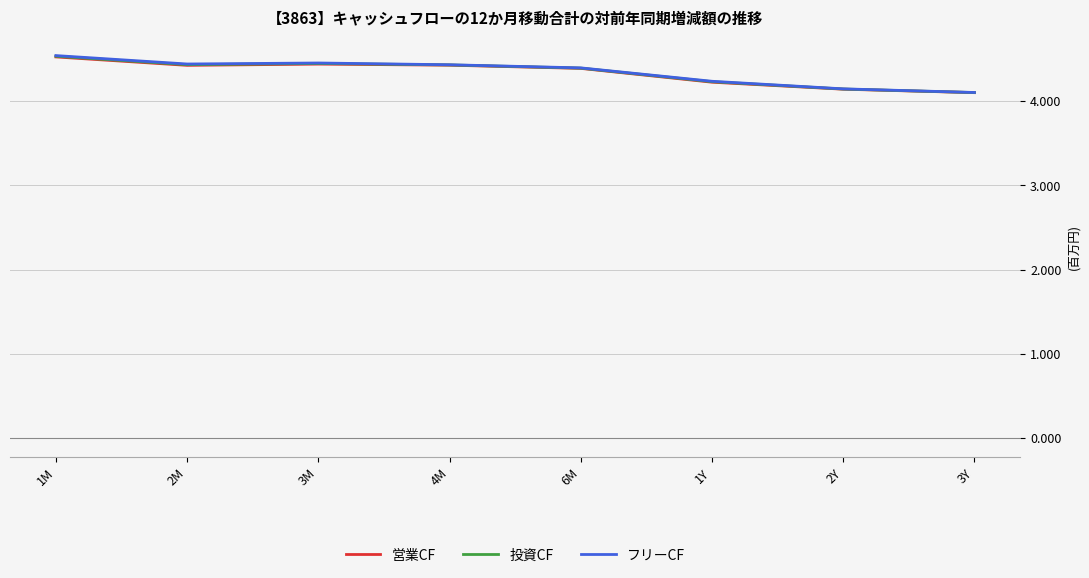

Which series has the largest range (max minus min)?

フリーCF